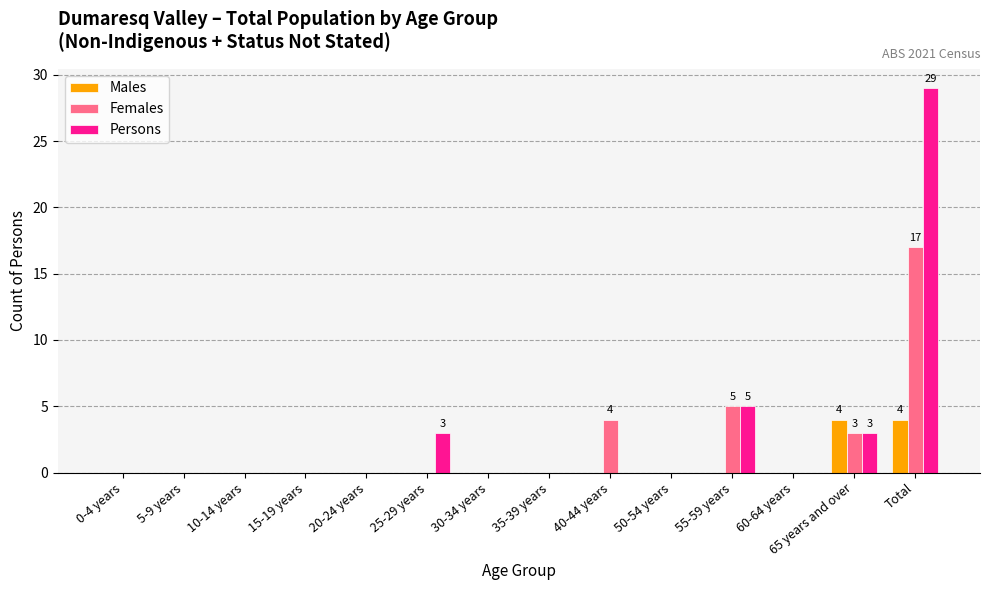

Is it true that Females equals 0 at 5-9 years?

True